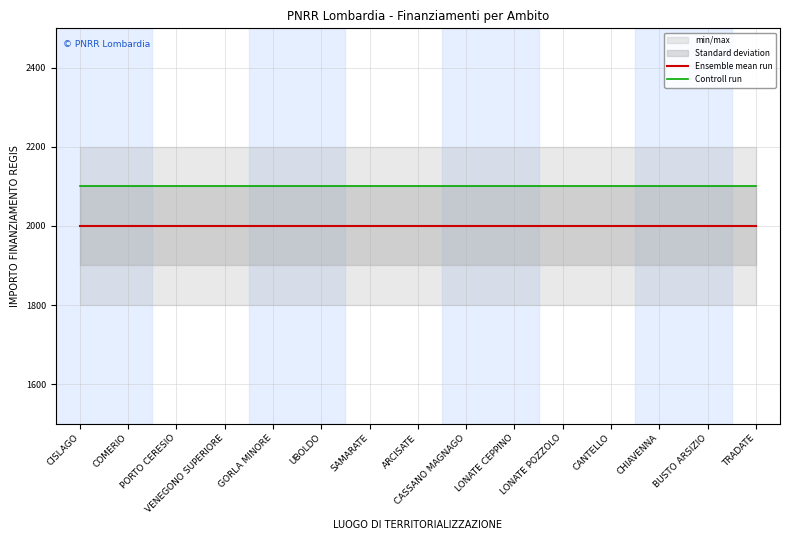

The Ensemble mean run series shows 2000 at CANTELLO. True or false?

True